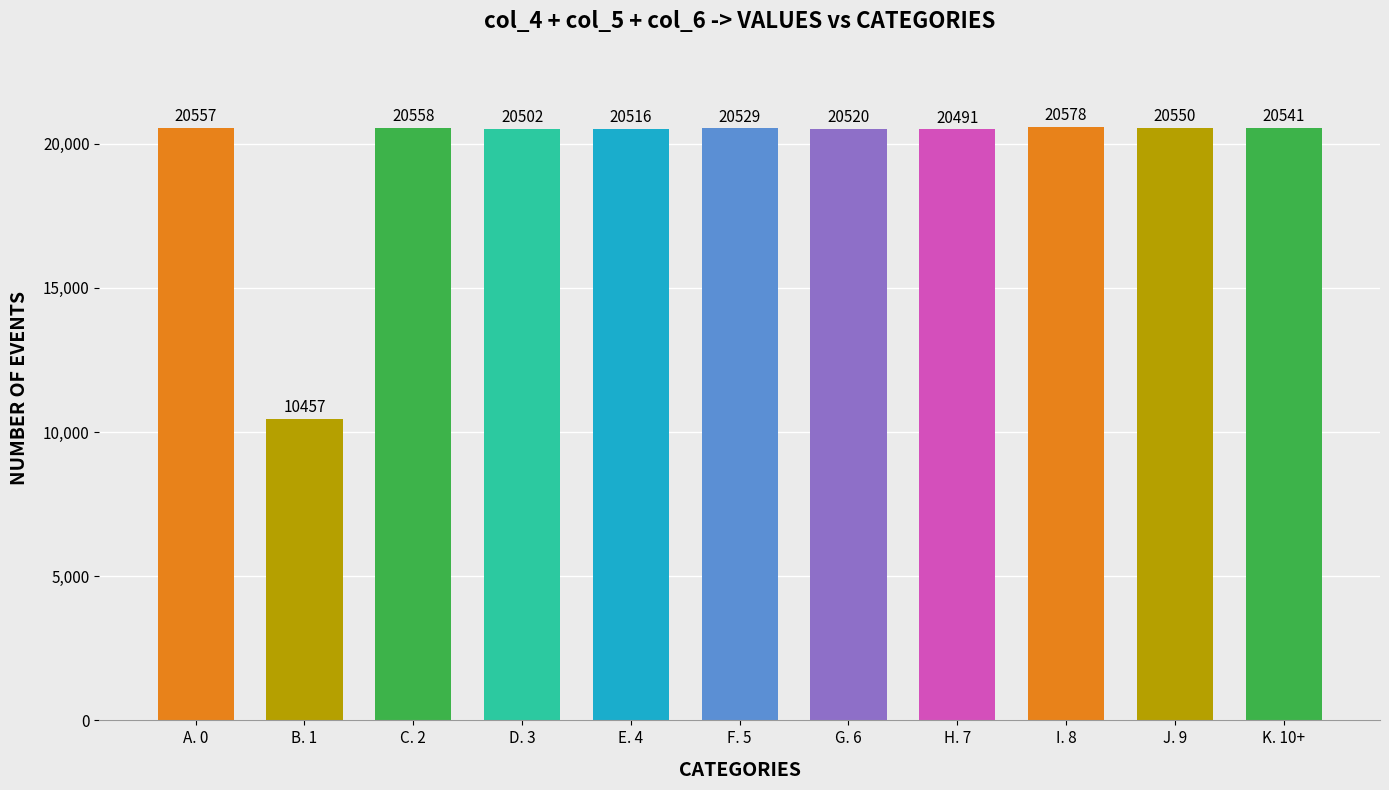

How many data points does each series have?

11